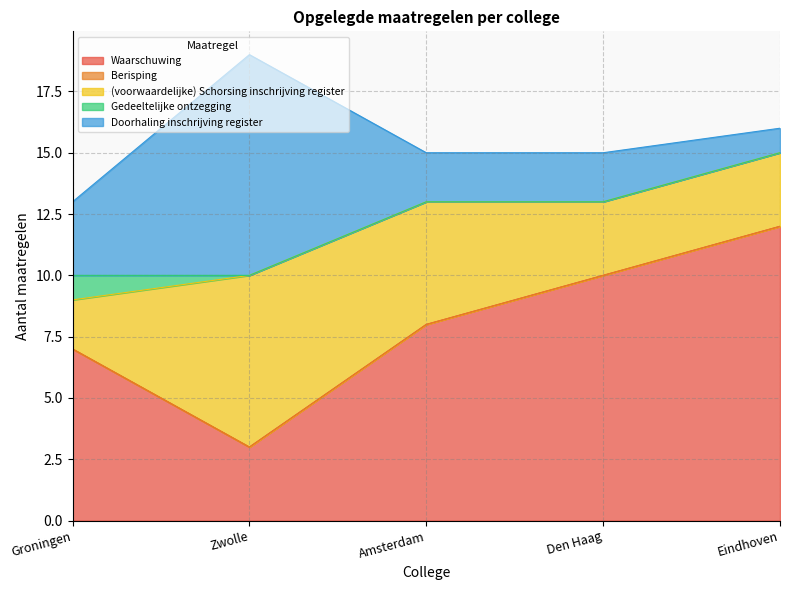

What is the minimum value for (voorwaardelijke) Schorsing inschrijving register?

2